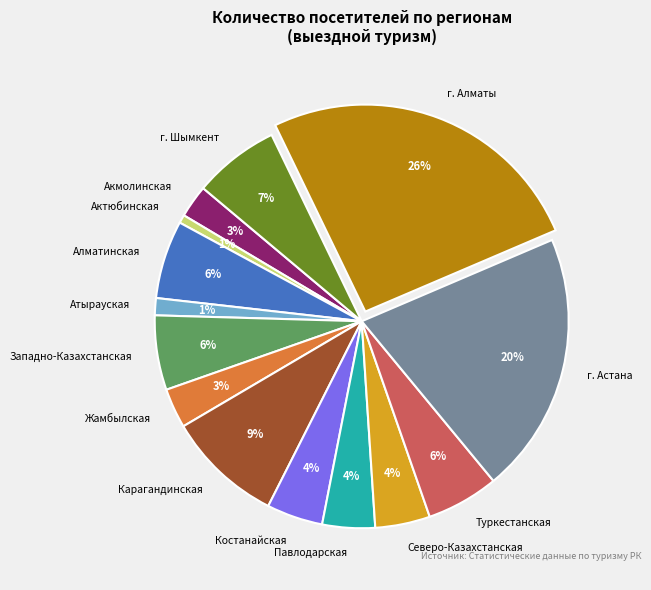

Combined, do Карагандинская and Костанайская account for over 50%?

No